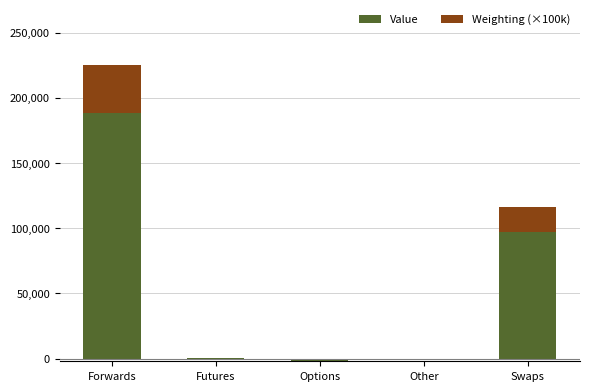

Is the value of Value at Other greater than the value of Weighting (×100k) at Futures?

No